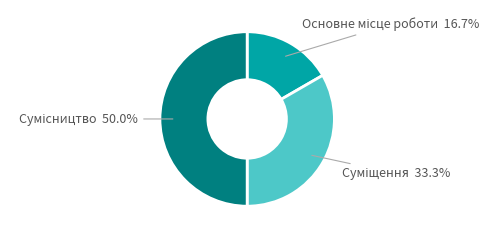

True or false: Сумісництво accounts for 50% of the total.

True